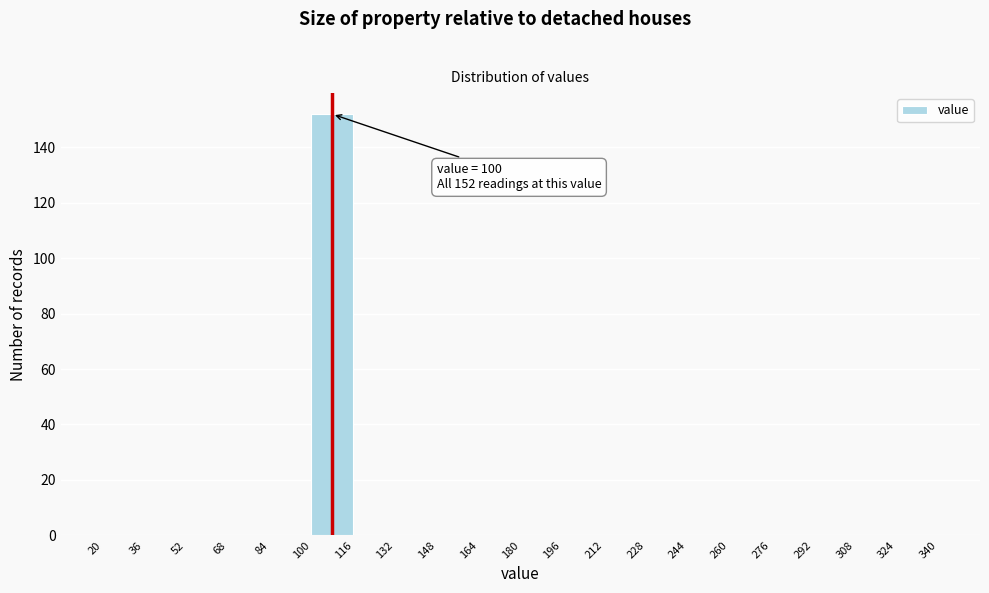

Which range on the x-axis has the tallest bar?

100 to 116